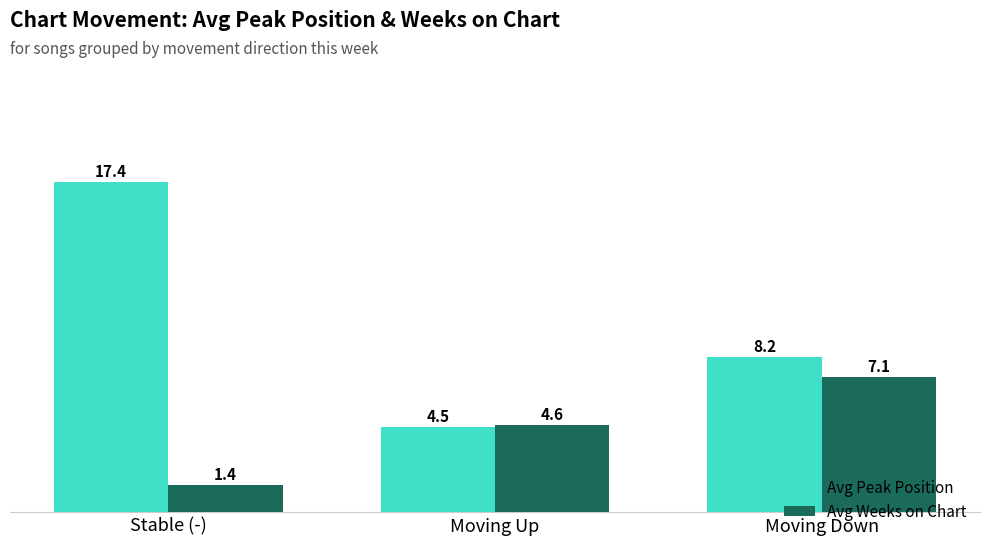

What is the difference between the Avg Peak Position values at Moving Down and Stable (-)?

9.2